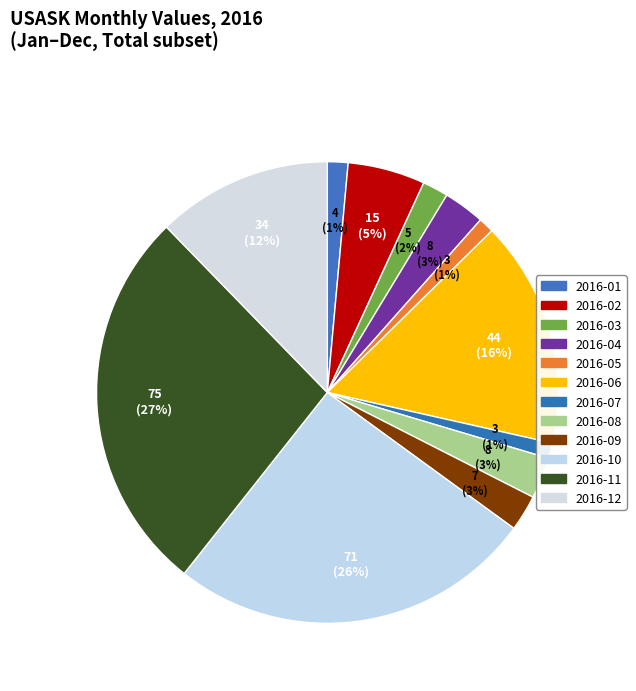

Which has a higher value, 2016-10 or 2016-03?

2016-10